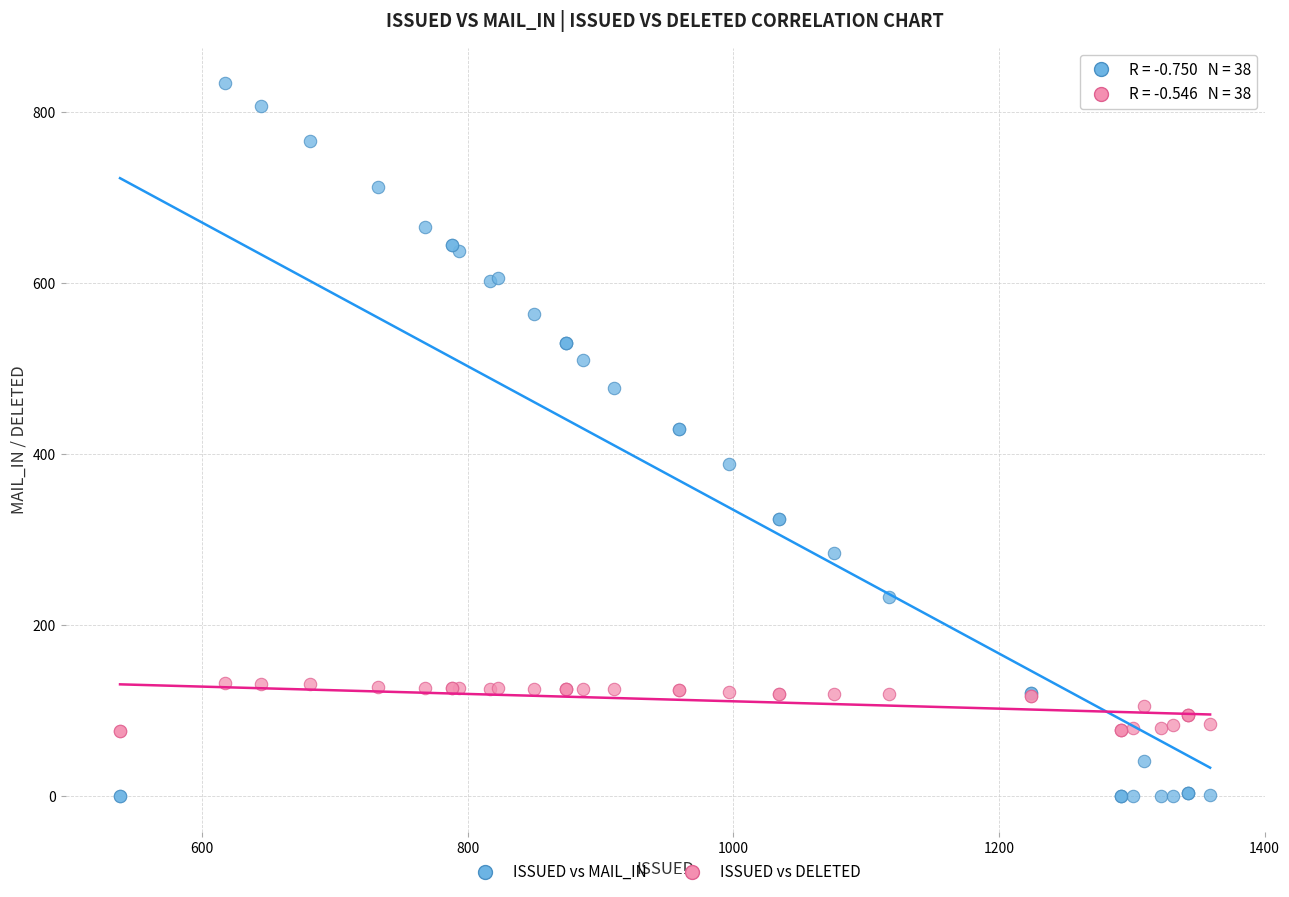

Which series contains the highest Y value?

ISSUED vs MAIL_IN